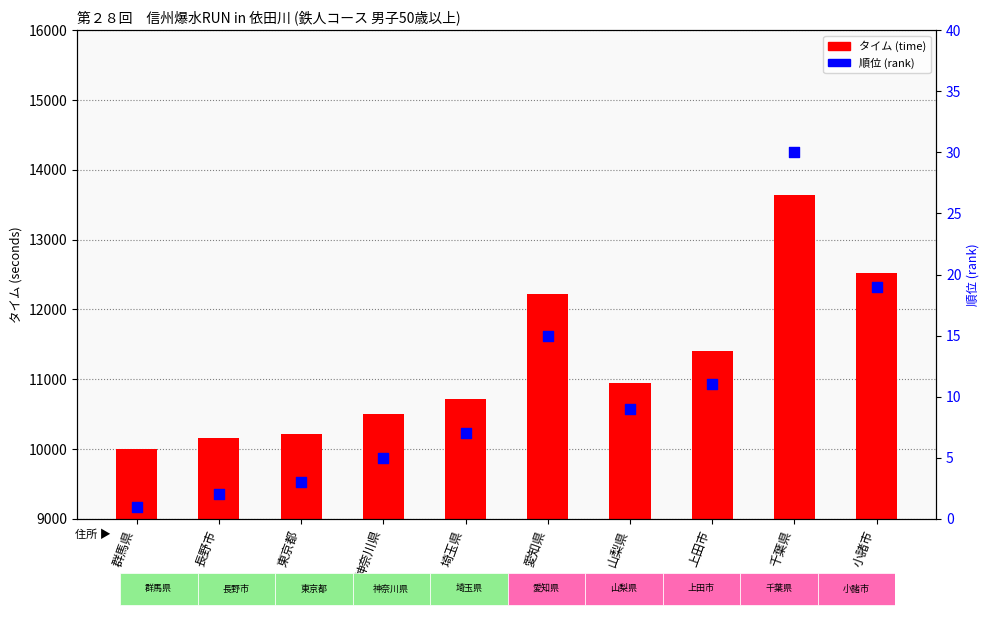

What is the total value across all series at 長野市?

10158